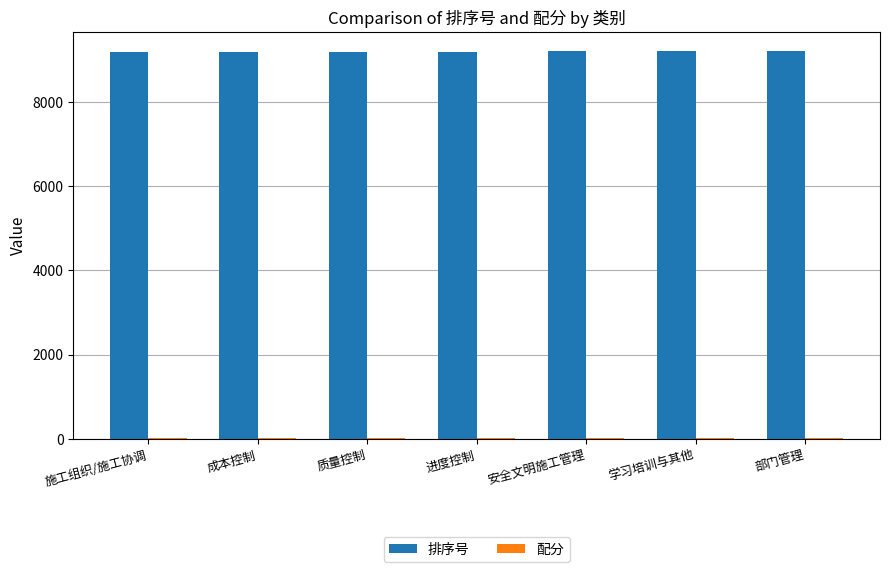

True or false: 排序号 has a value of 9203 at 质量控制.

True